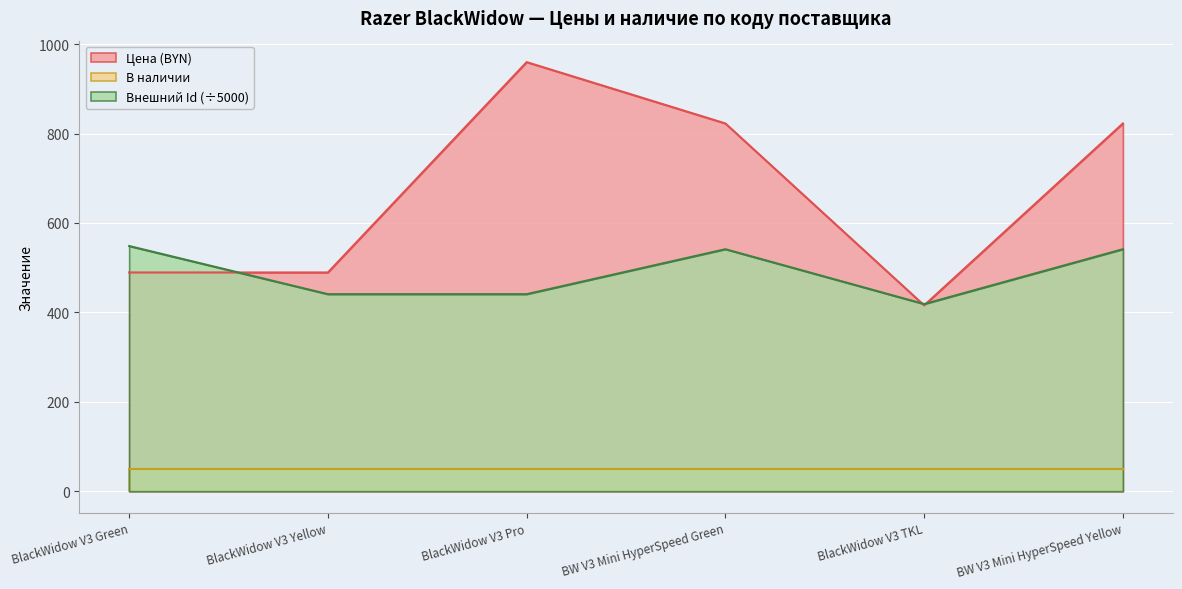

Rank the series by their maximum value, from lowest to highest.

В наличии, Внешний Id (÷5000), Цена (BYN)